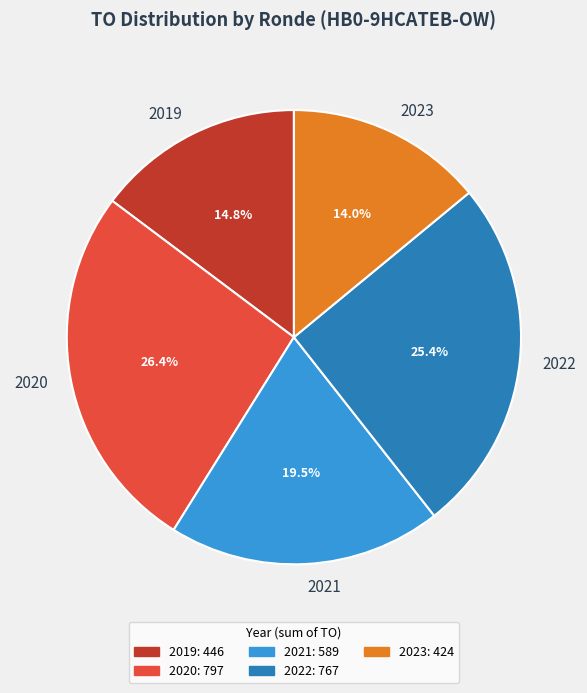

Is there any slice that represents more than half of the pie?

No